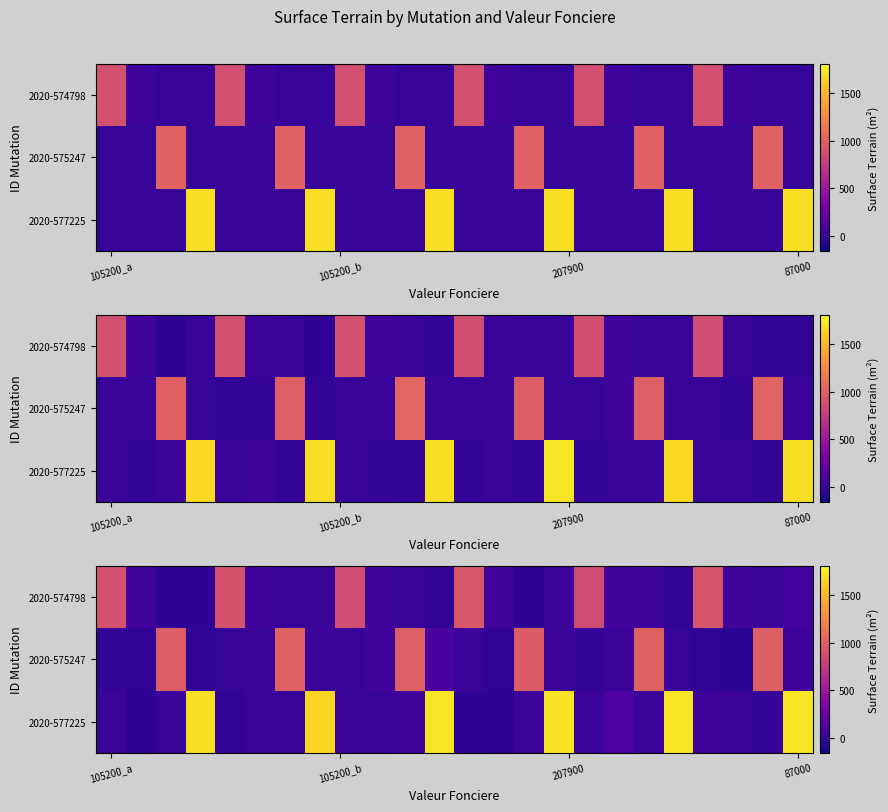

Which has a higher value, 10 or 9?

9